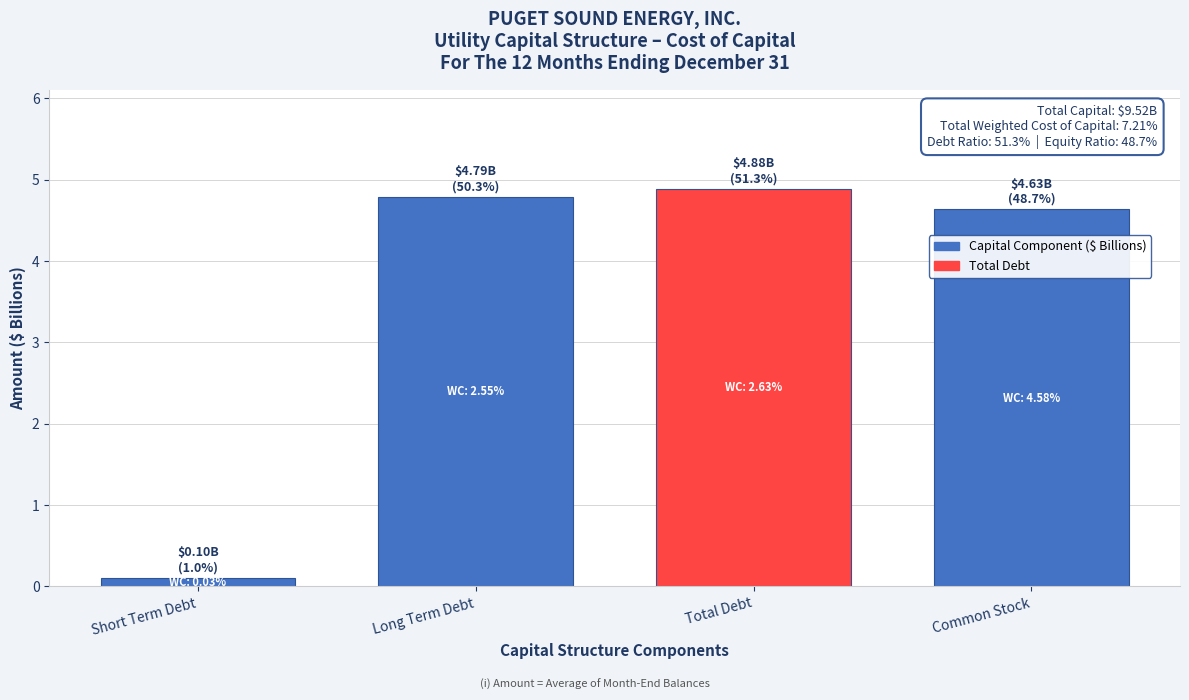

Reading right to left, list all the values displayed in this chart.

4.6	4.9	4.8	0.1